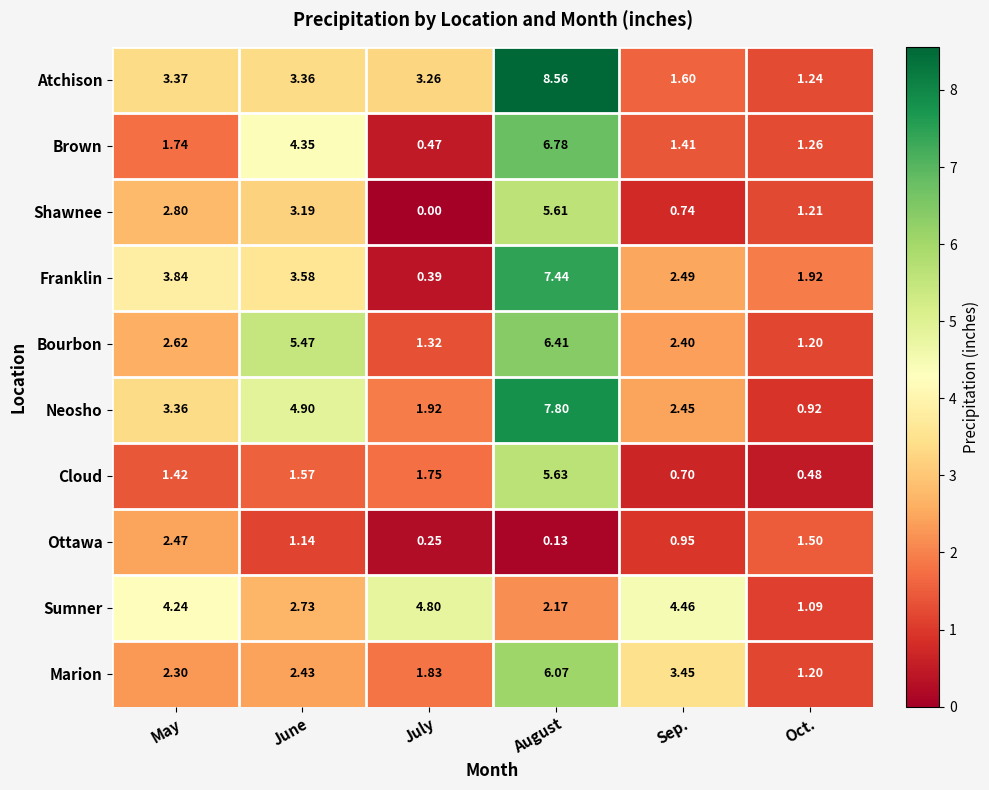

Which series has the widest spread of values?

Atchison